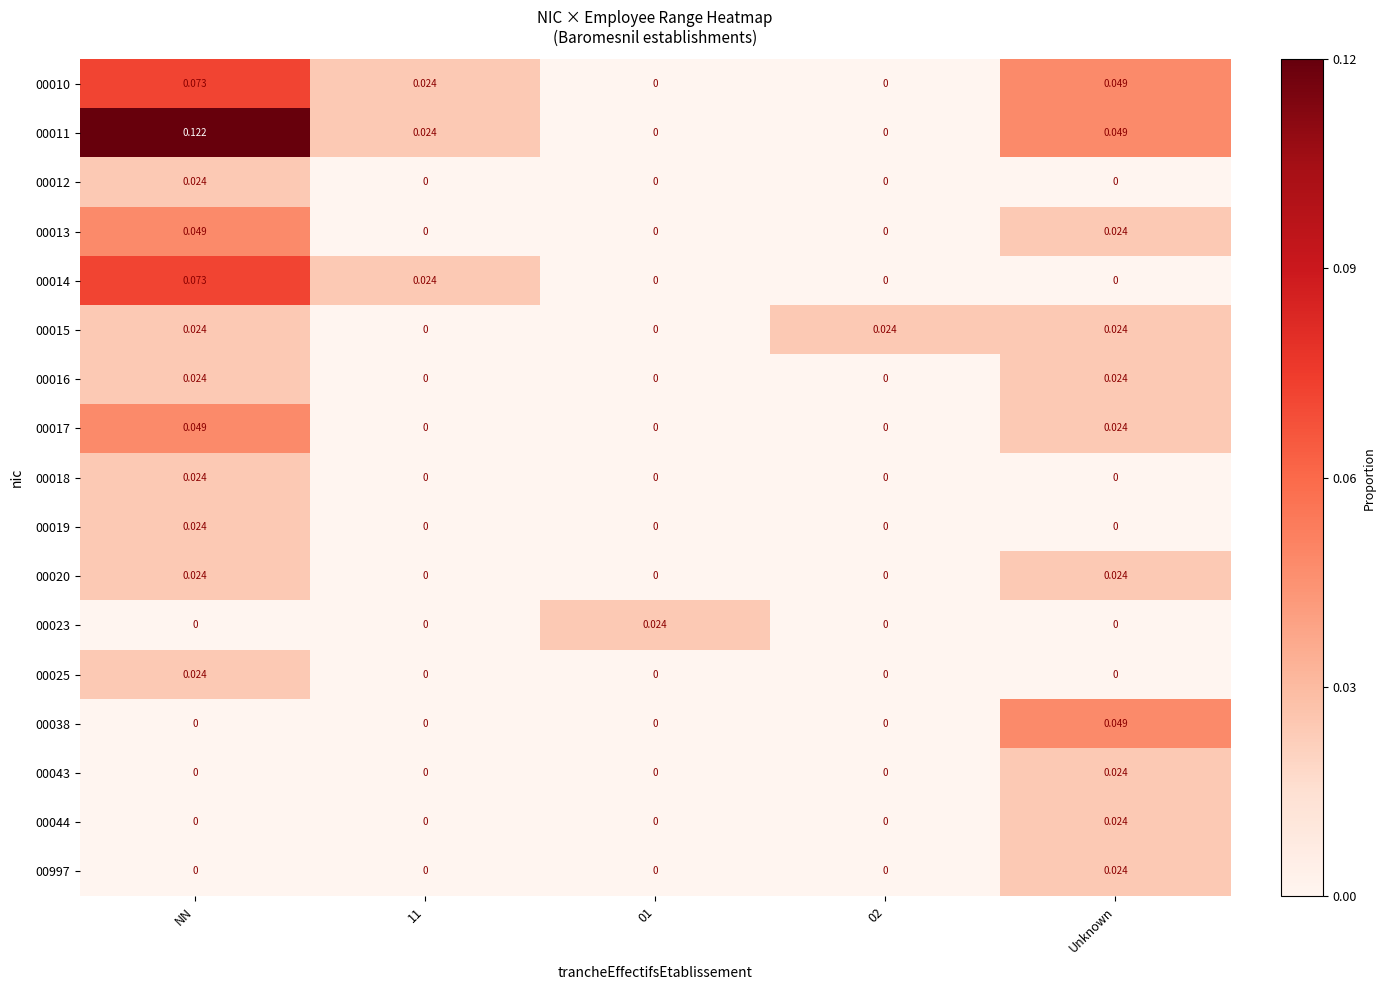

Is the value of 00038 at Unknown greater than the value of 00017 at 02?

Yes